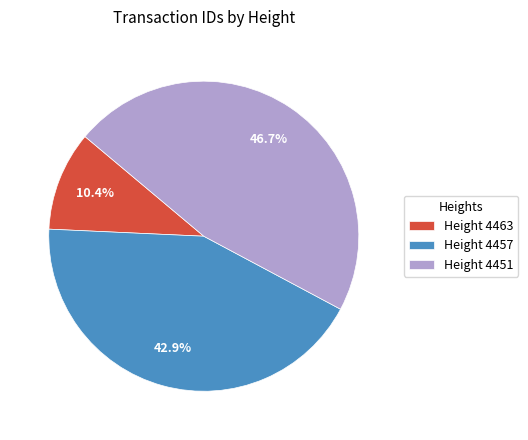

Is there a majority slice in this chart?

No